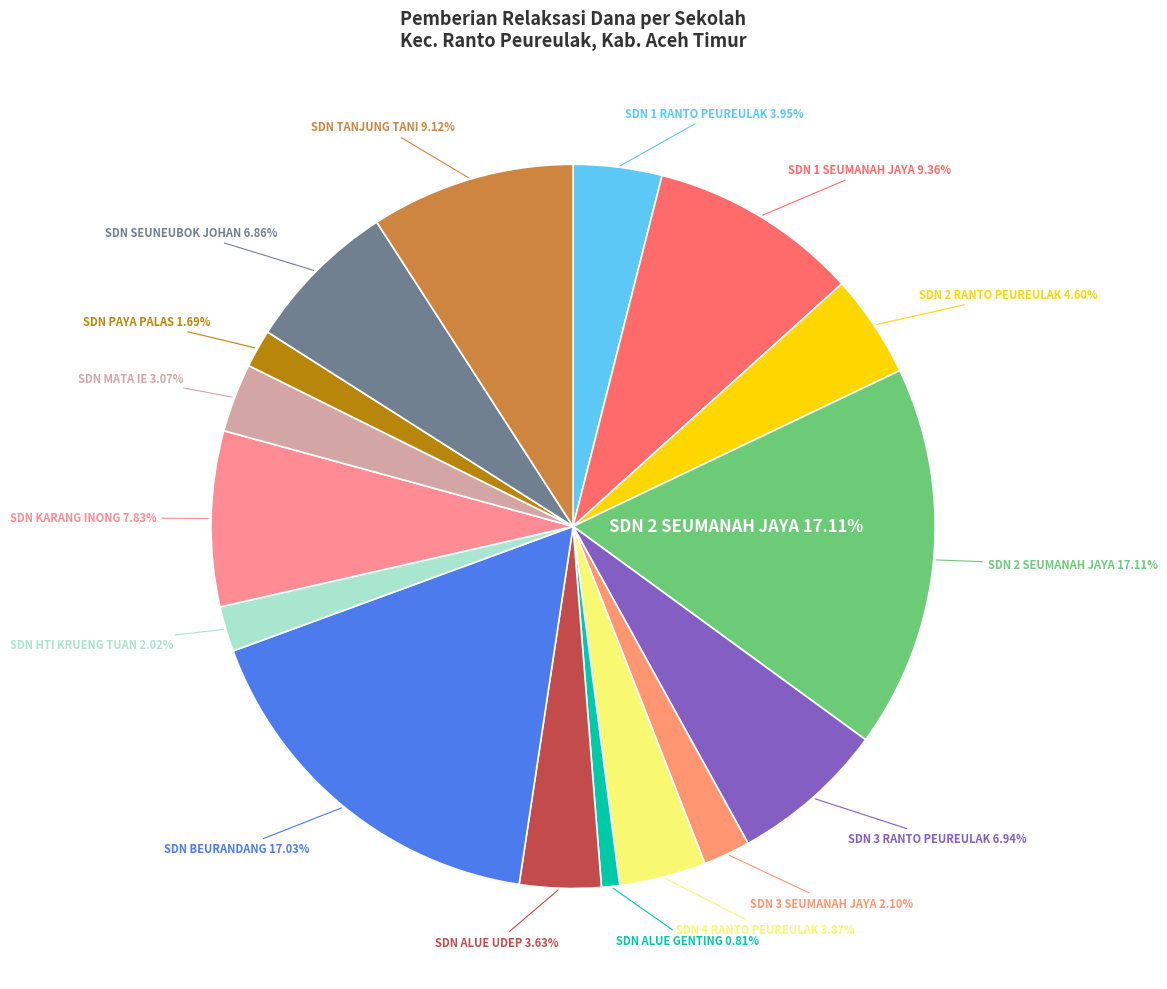

Is SDN 2 SEUMANAH JAYA the majority of the pie?

No